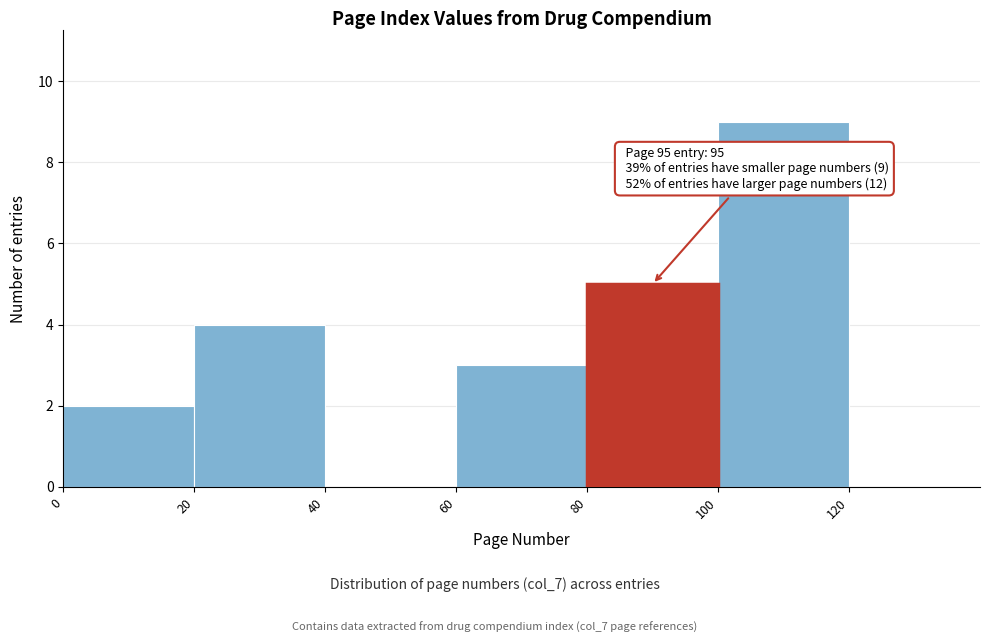

Which range on the x-axis has the tallest bar?

100 to 120